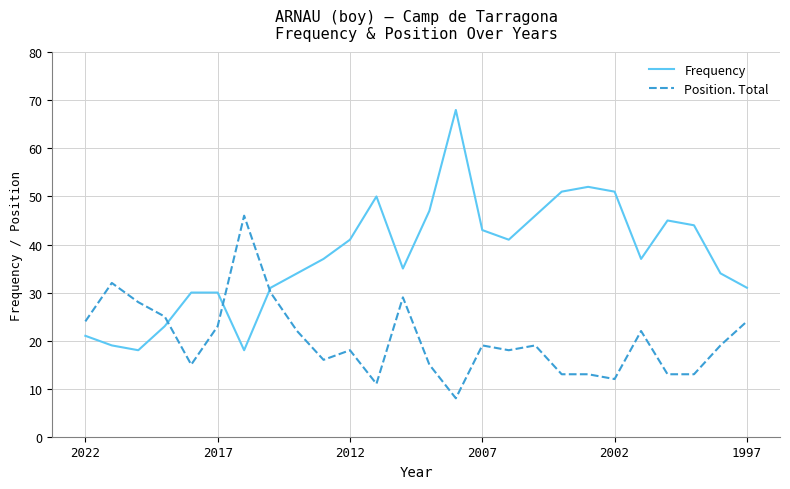

What is the highest value of the Frequency series?

68